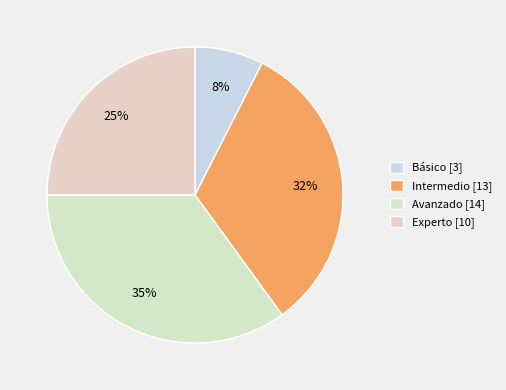

True or false: Intermedio accounts for 44% of the total.

False